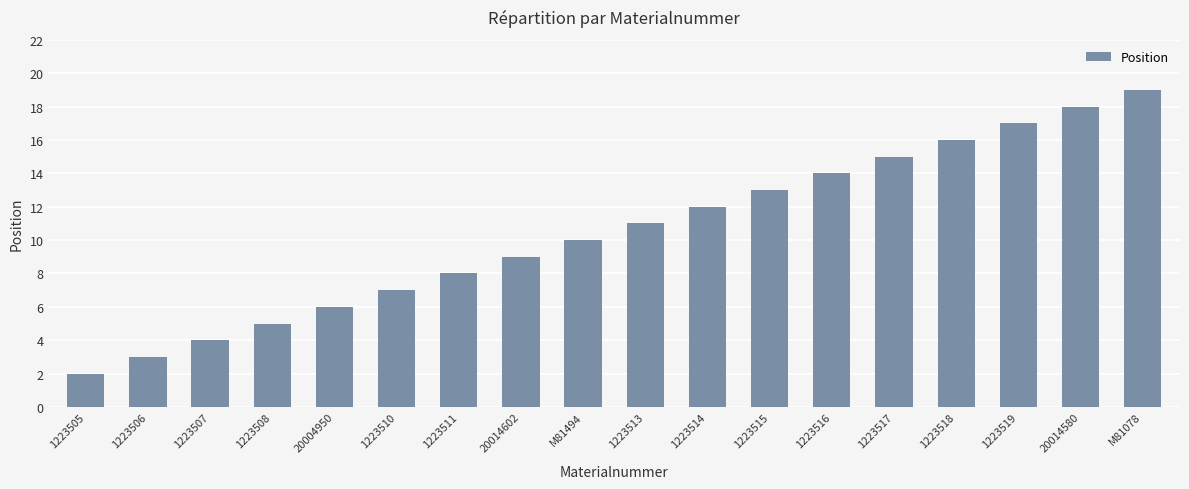

Reading left to right, list all the values displayed in this chart.

1223505=2	1223506=3	1223507=4	1223508=5	20004950=6	1223510=7	1223511=8	20014602=9	M81494=10	1223513=11	1223514=12	1223515=13	1223516=14	1223517=15	1223518=16	1223519=17	20014580=18	M81078=19